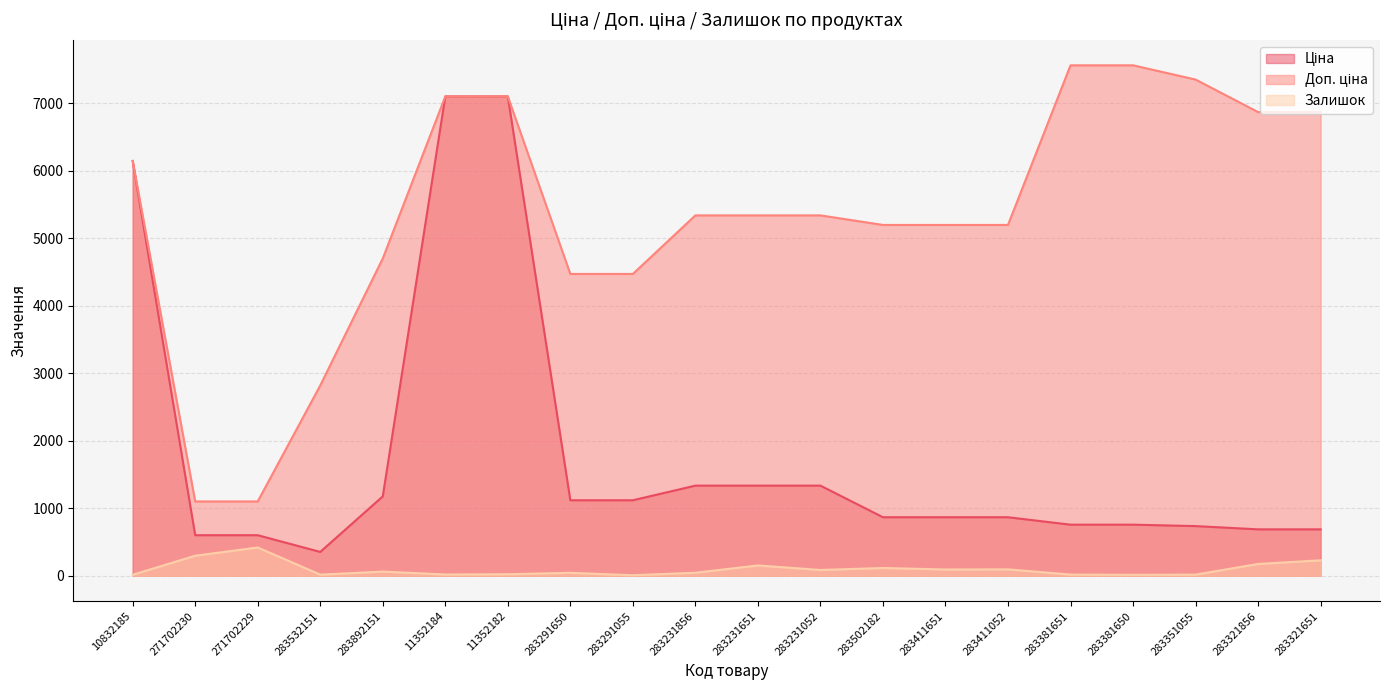

How many data points in Ціна are above 865?

12